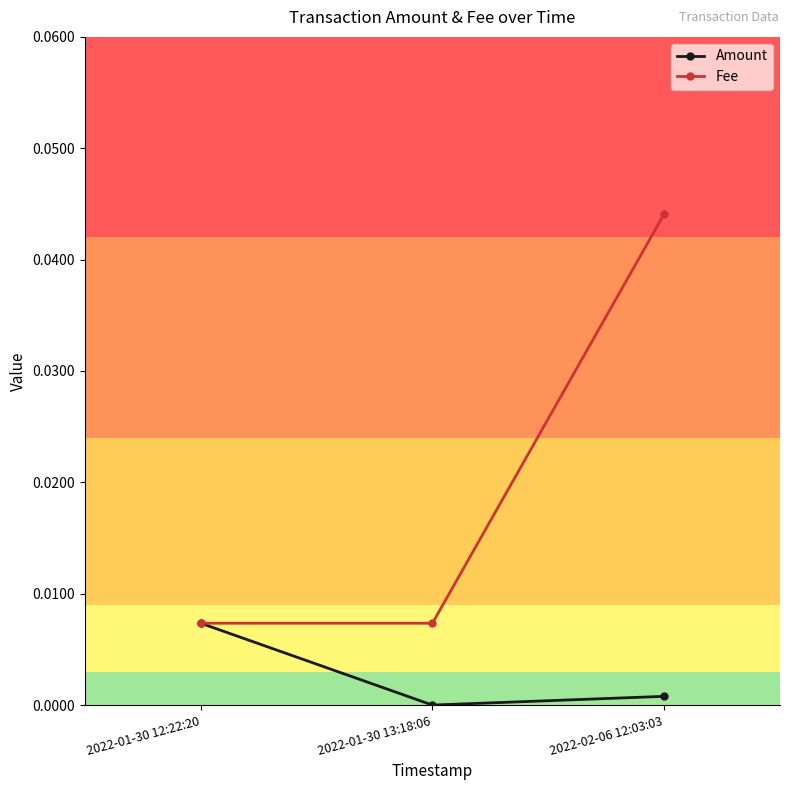

What position from the right is 2022-02-06 12:03:03?

1